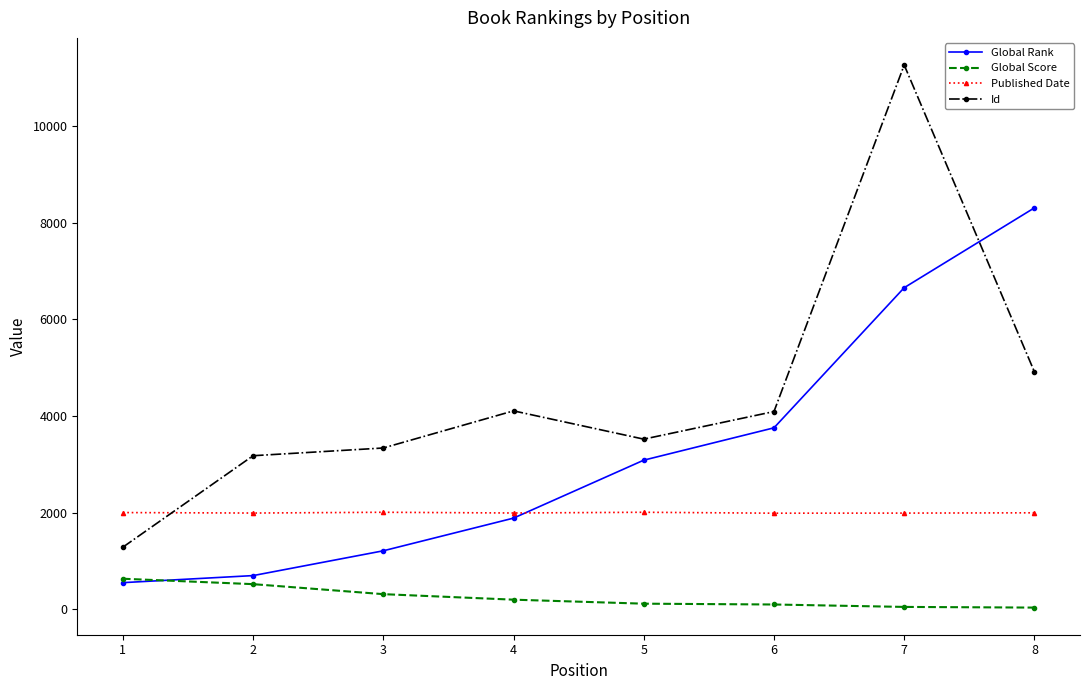

What is the difference between the maximum and minimum values in the Global Score series?

597